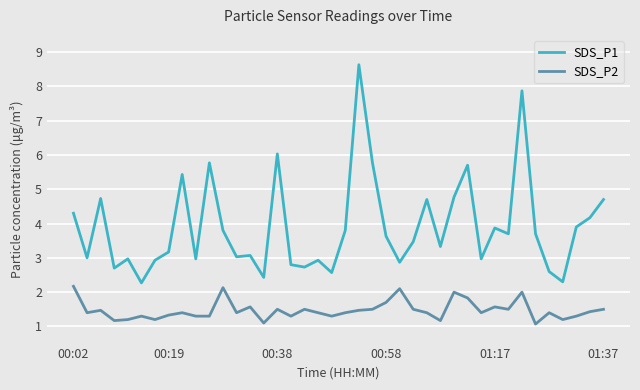

Which series has the largest range (max minus min)?

SDS_P1